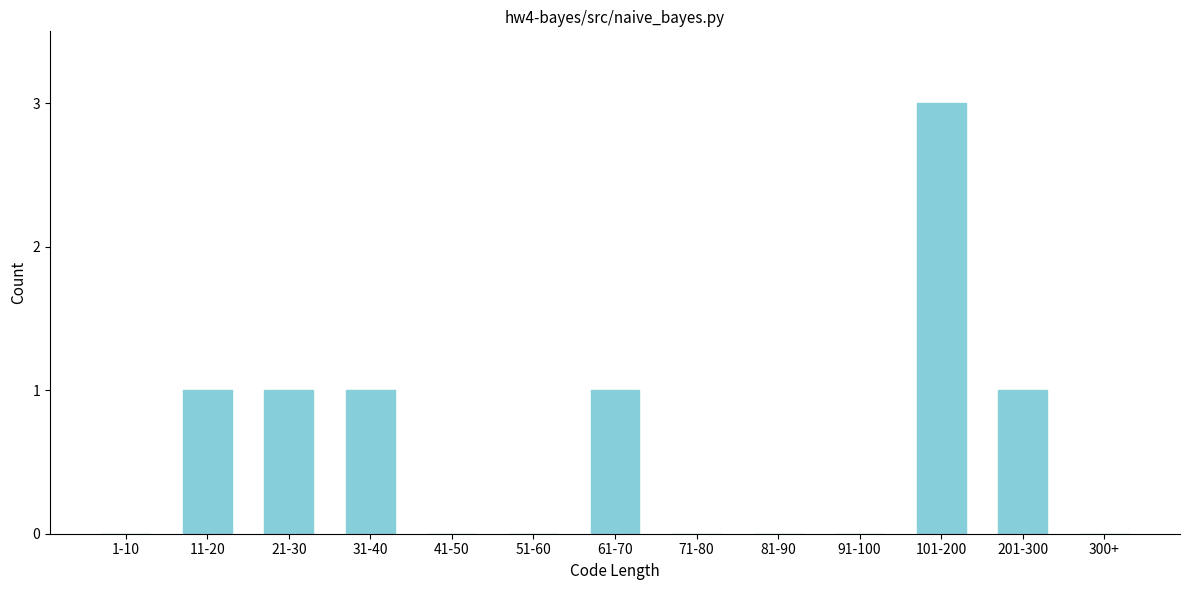

Reading left to right, what are all the values shown in this chart?

1-10=0	11-20=1	21-30=1	31-40=1	41-50=0	51-60=0	61-70=1	71-80=0	81-90=0	91-100=0	101-200=3	201-300=1	300+=0